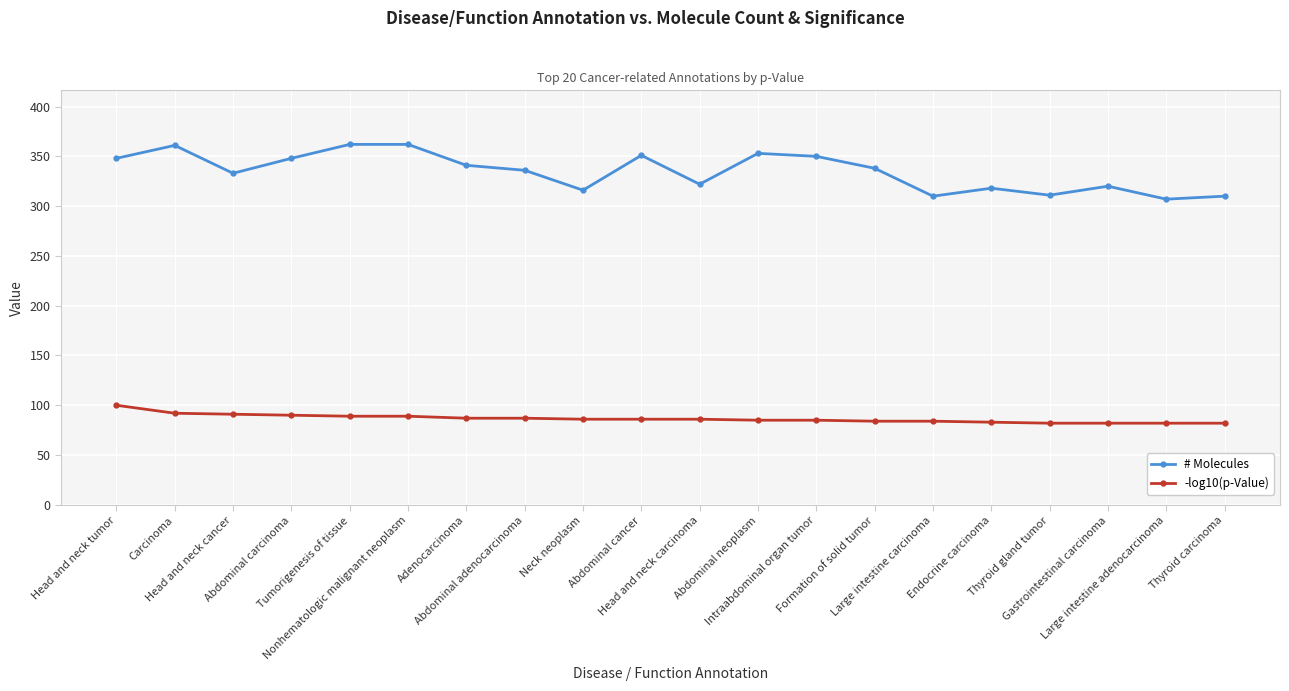

What is the average value of the -log10(p-Value) series?

87